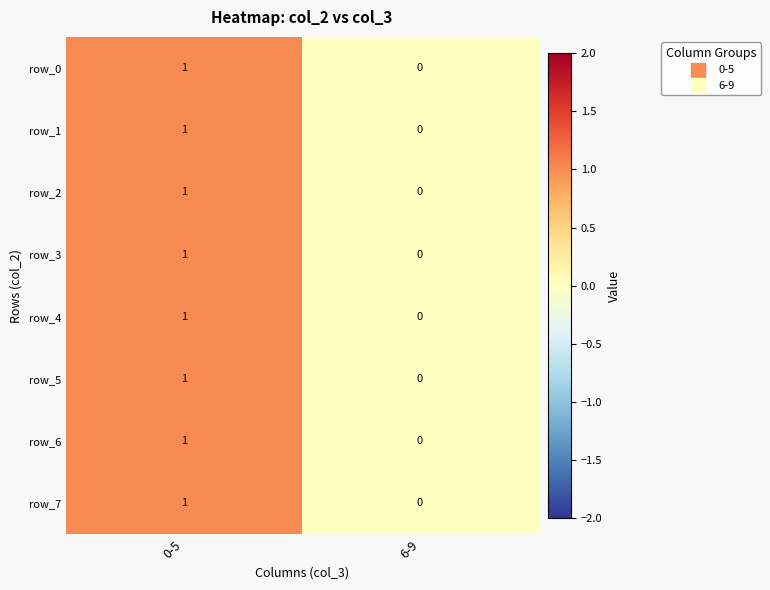

Is it true that row_0 equals 1 at 0-5?

True